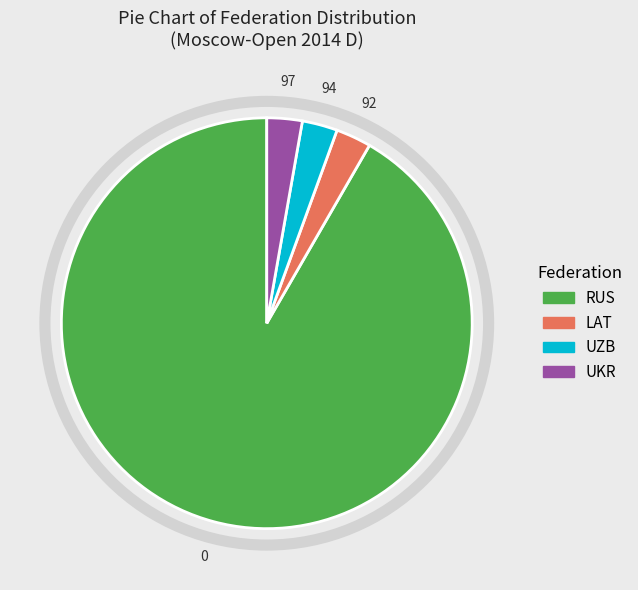

Approximately how many times larger is the value at LAT compared to UKR?

1.0